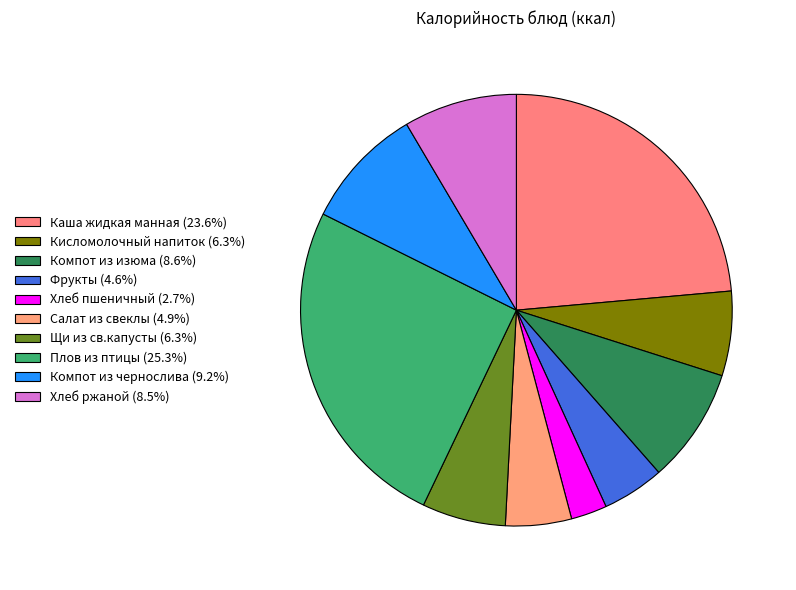

How many slices are in this pie chart?

10